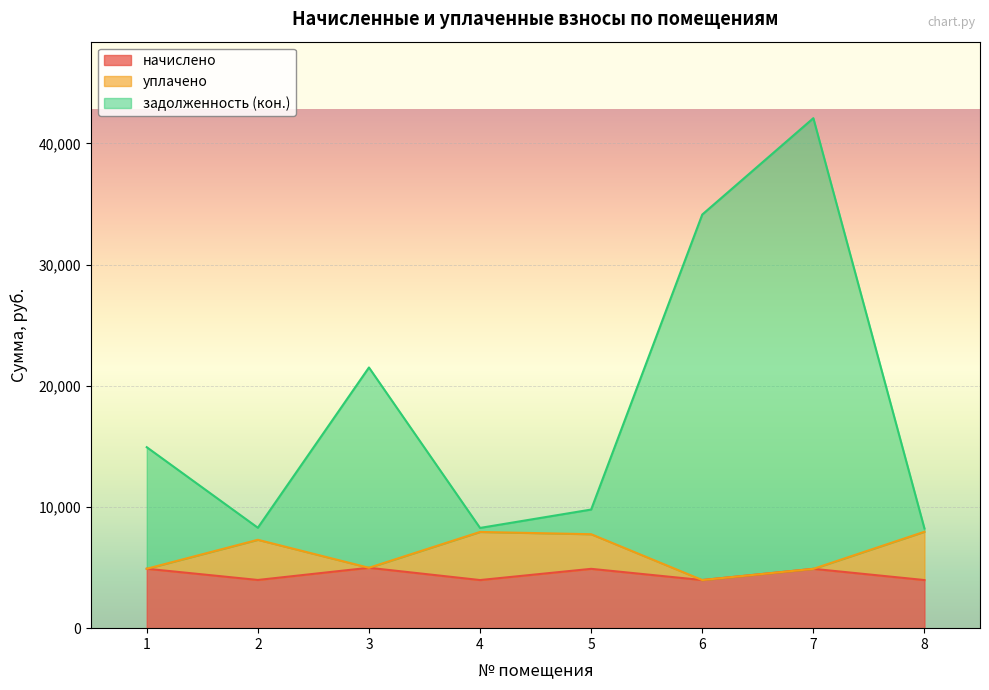

True or false: начислено and задолженность (кон.) cross at least once.

False